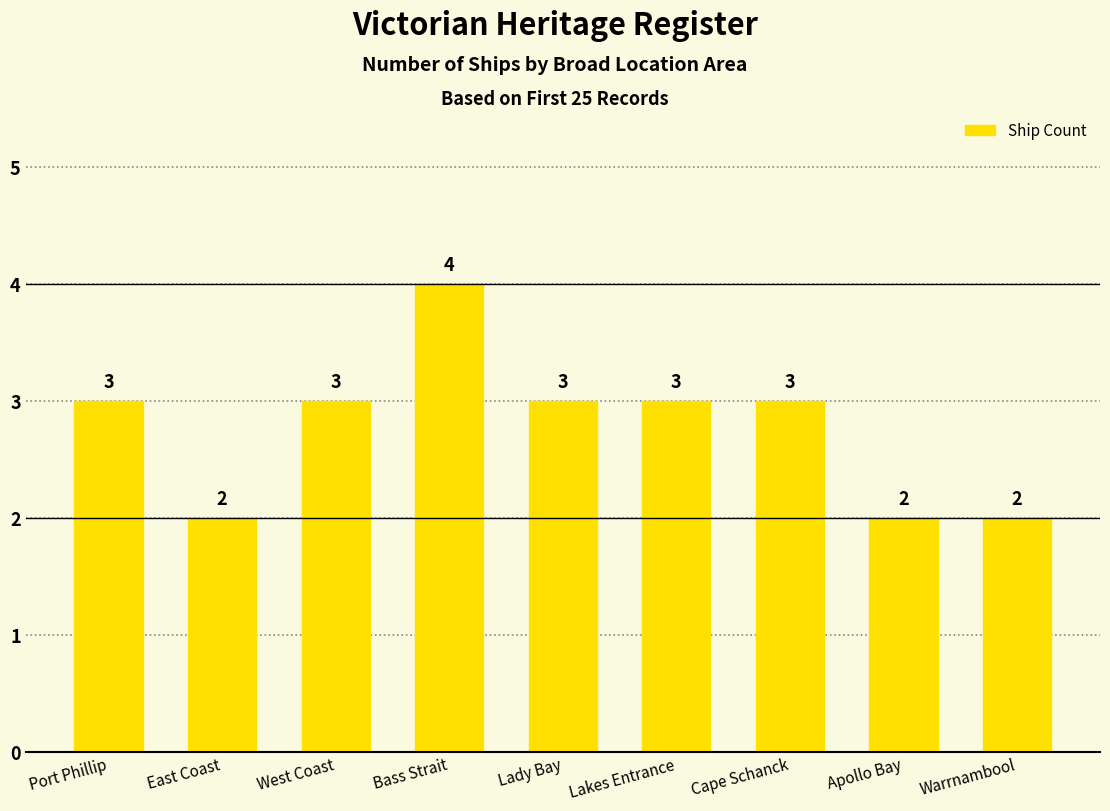

Reading right to left, what are all the values shown in this chart?

Warrnambool=2	Apollo Bay=2	Cape Schanck=3	Lakes Entrance=3	Lady Bay=3	Bass Strait=4	West Coast=3	East Coast=2	Port Phillip=3